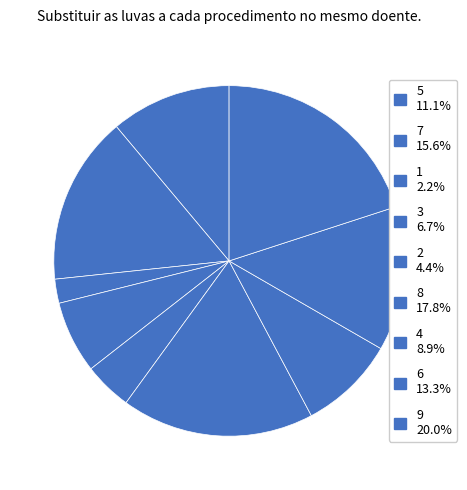

To the nearest percent, what percentage of the pie is 6?

13%